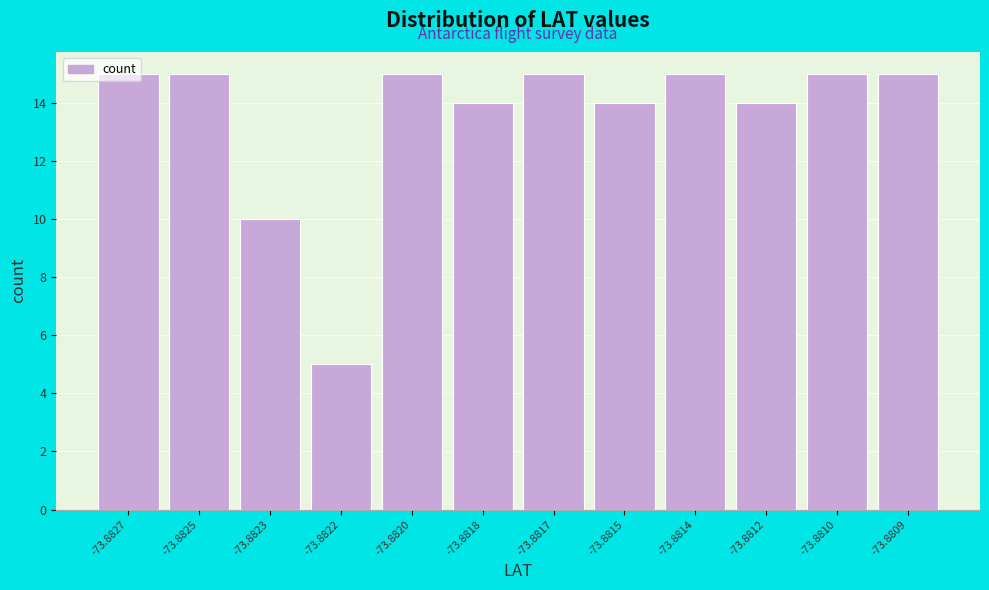

Between -73.8823 and -73.8815, which is larger?

-73.8815